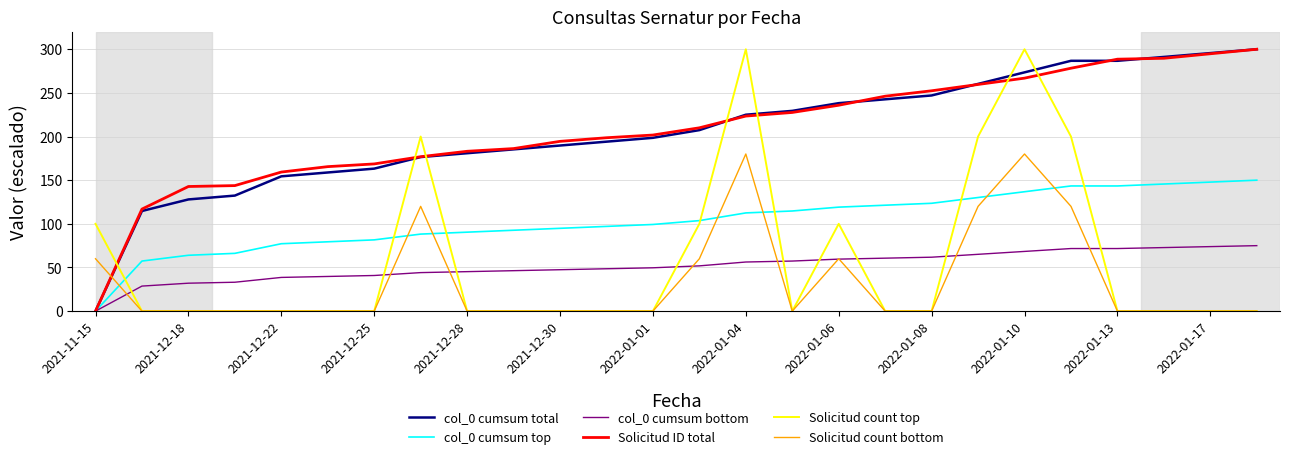

Which series ends up on top after the final intersection of col_0 cumsum total and Solicitud count top?

col_0 cumsum total